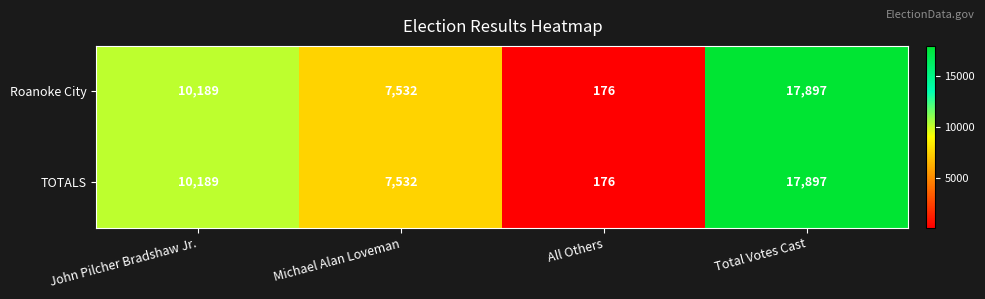

At which category is the sum across all series the highest?

Total Votes Cast